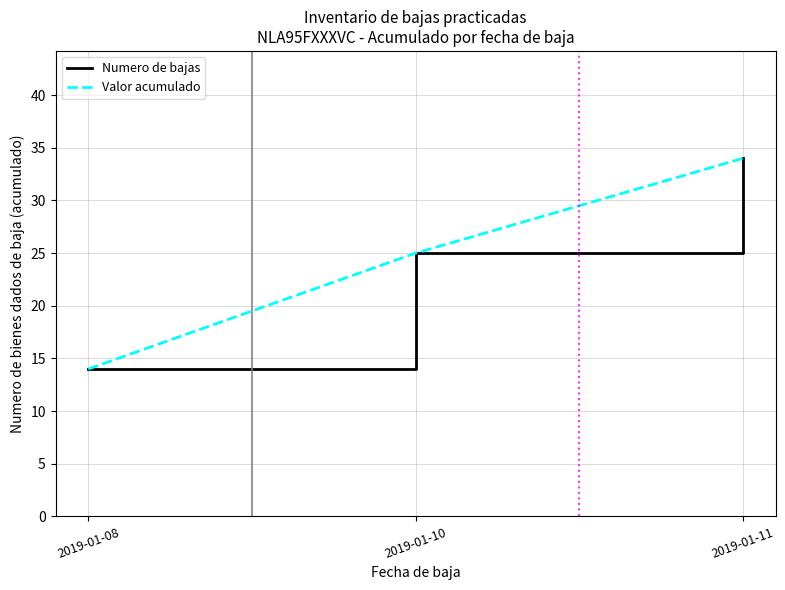

What is the difference between the Numero de bajas values at 2019-01-10 and 2019-01-11?

9